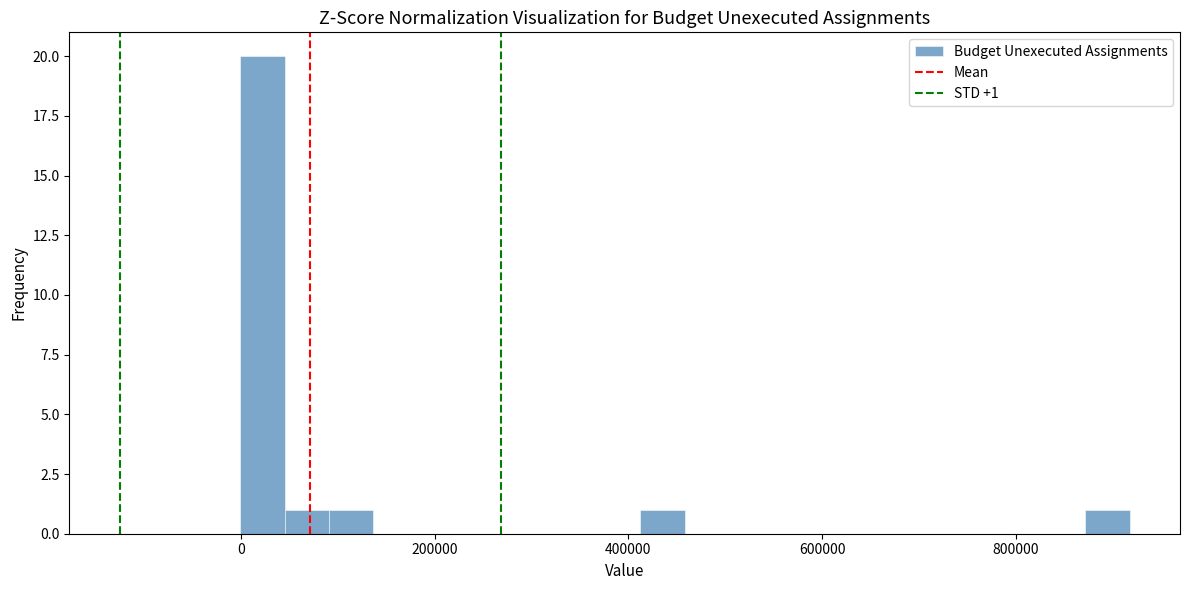

Read against the x-axis, roughly where is the centre of the tallest bar?

20000